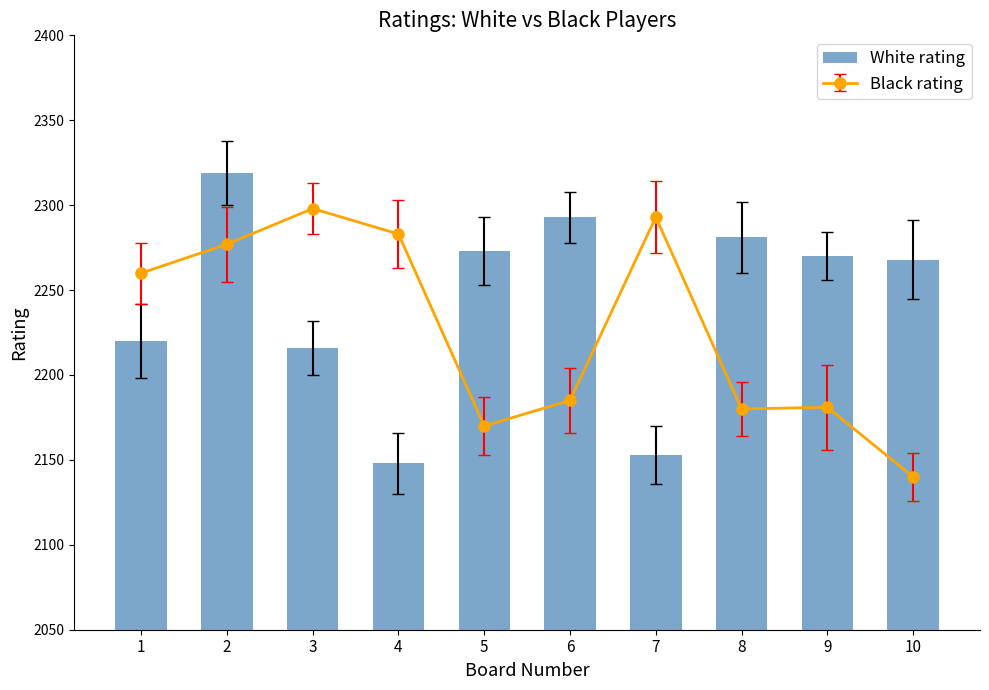

What is the minimum value shown in the chart?

2148